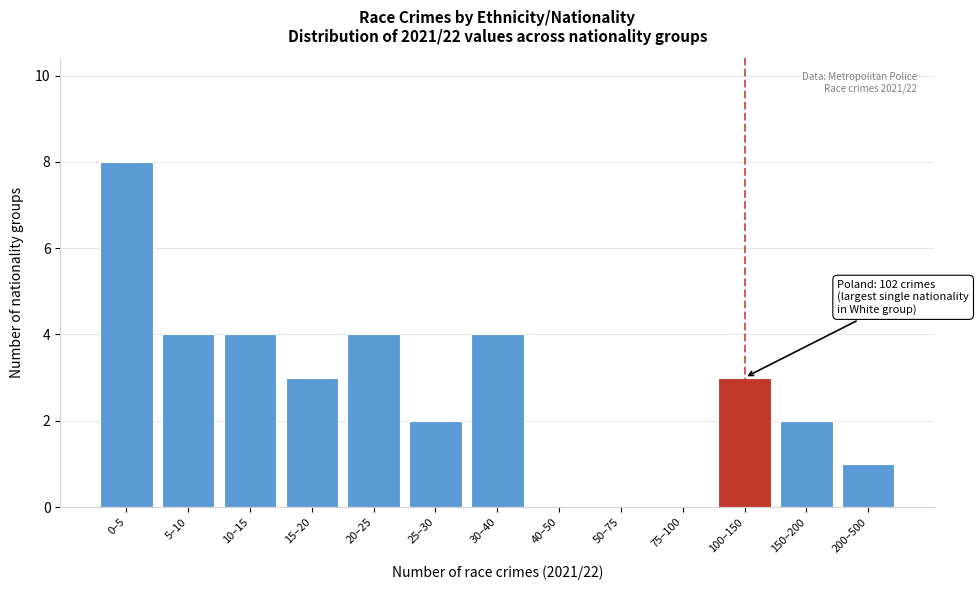

Reading left to right, extract all data points from this chart.

0–5=8	5–10=4	10–15=4	15–20=3	20–25=4	25–30=2	30–40=4	40–50=0	50–75=0	75–100=0	100–150=3	150–200=2	200–500=1